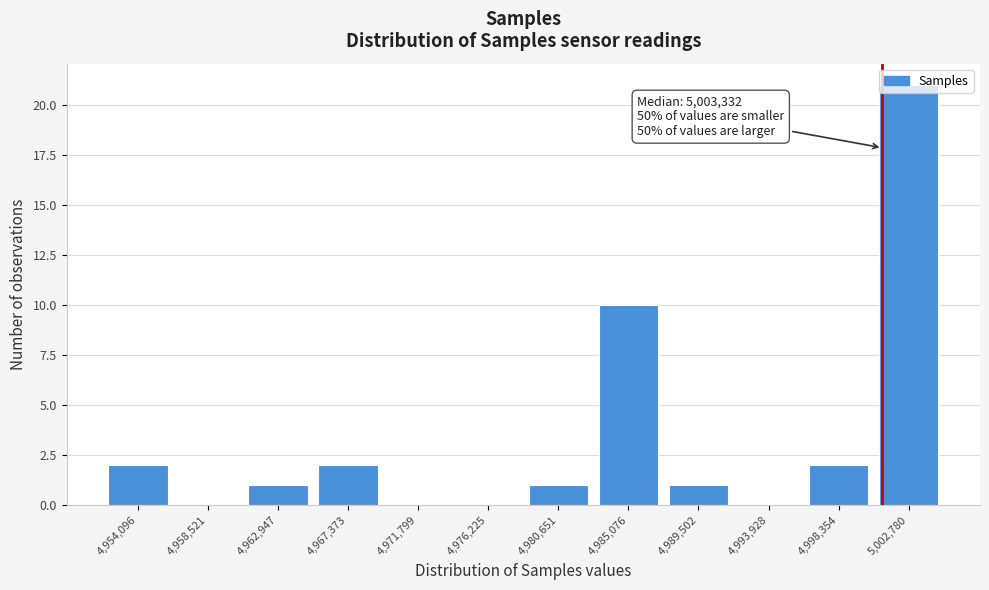

Between 4,998,354 and 4,985,076, which is larger?

4,985,076